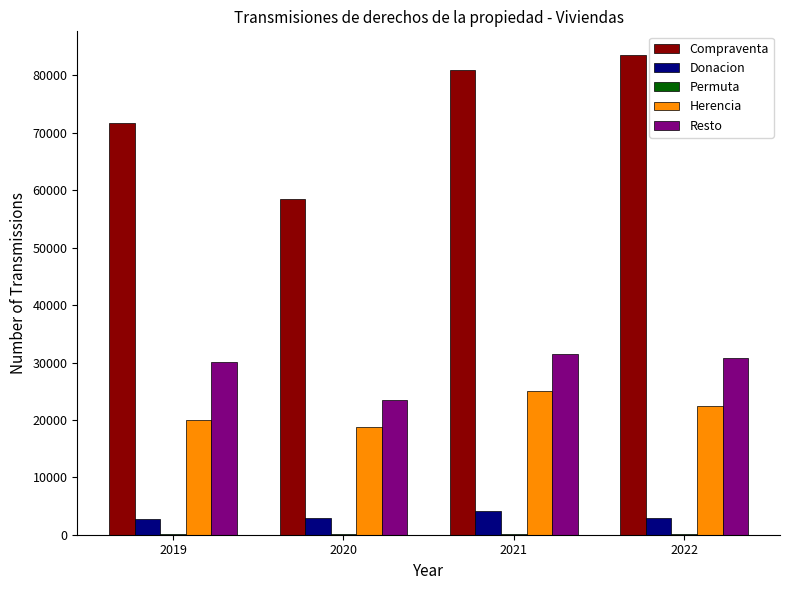

True or false: Compraventa has a value of 83514 at 2022.

True